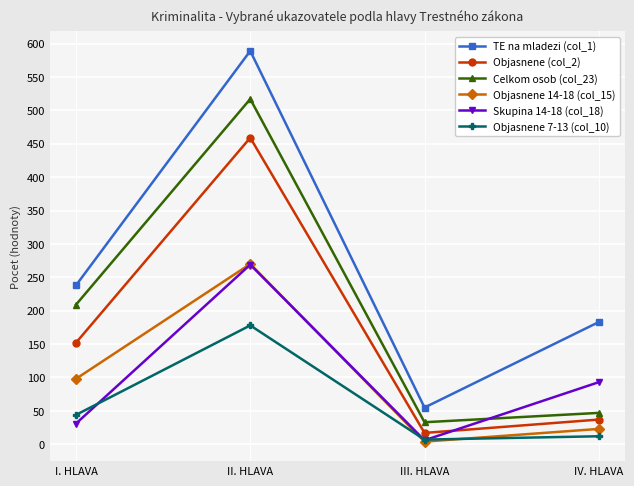

After their last crossing, which series has the higher values: Objasnene 14-18 (col_15) or Skupina 14-18 (col_18)?

Skupina 14-18 (col_18)